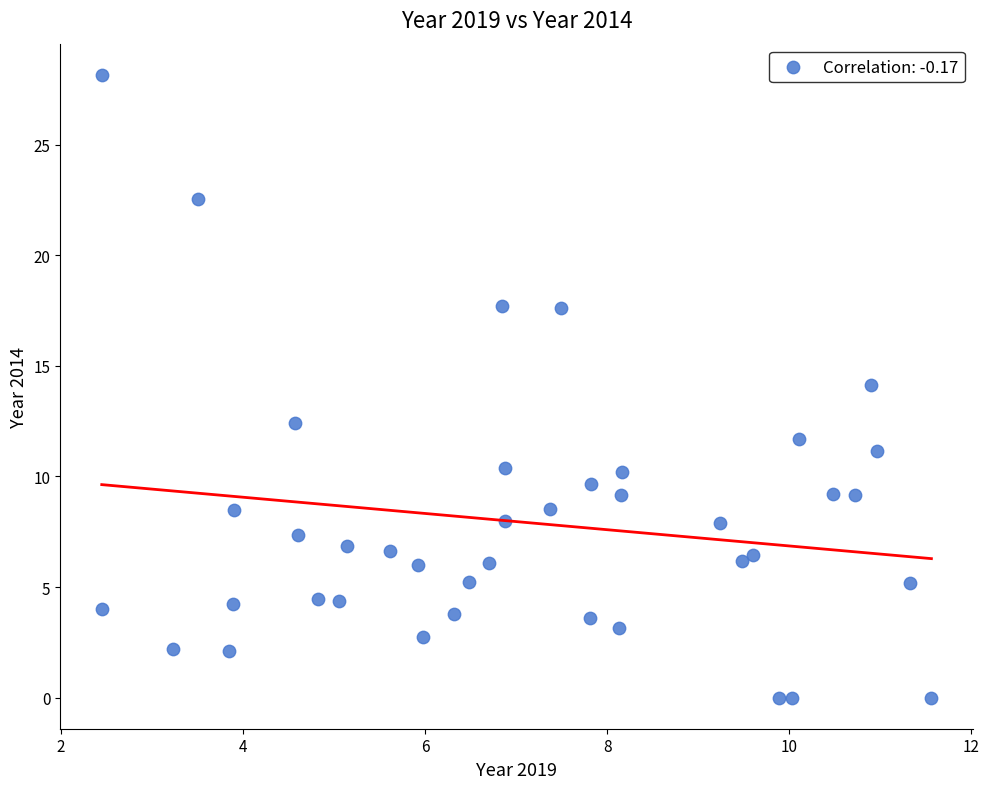

What is the range of Y values (max minus min)?

28.2